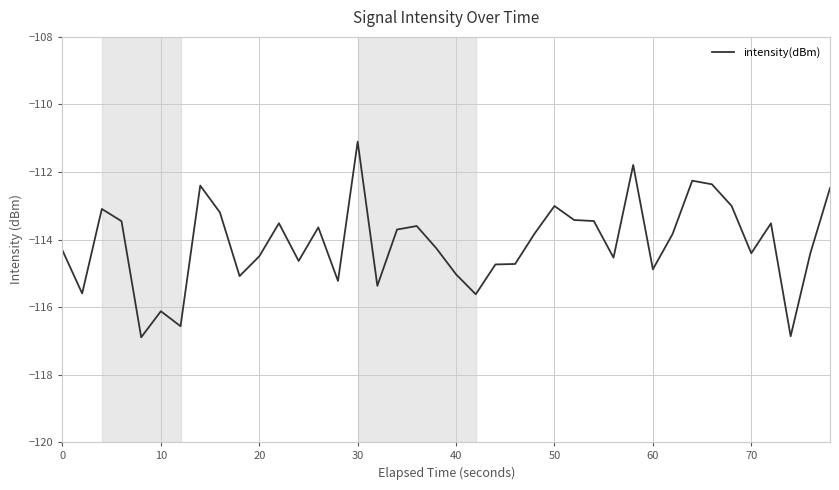

What is the minimum value shown in the chart?

-116.9